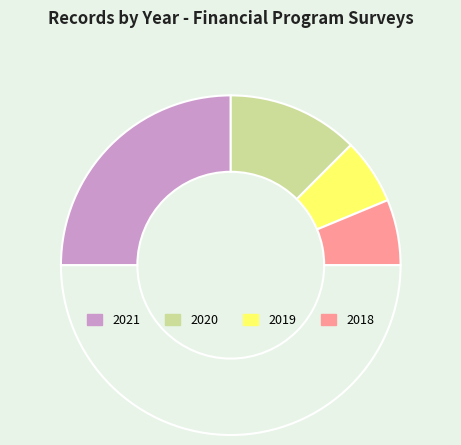

What is the smallest slice in the pie chart?

2019